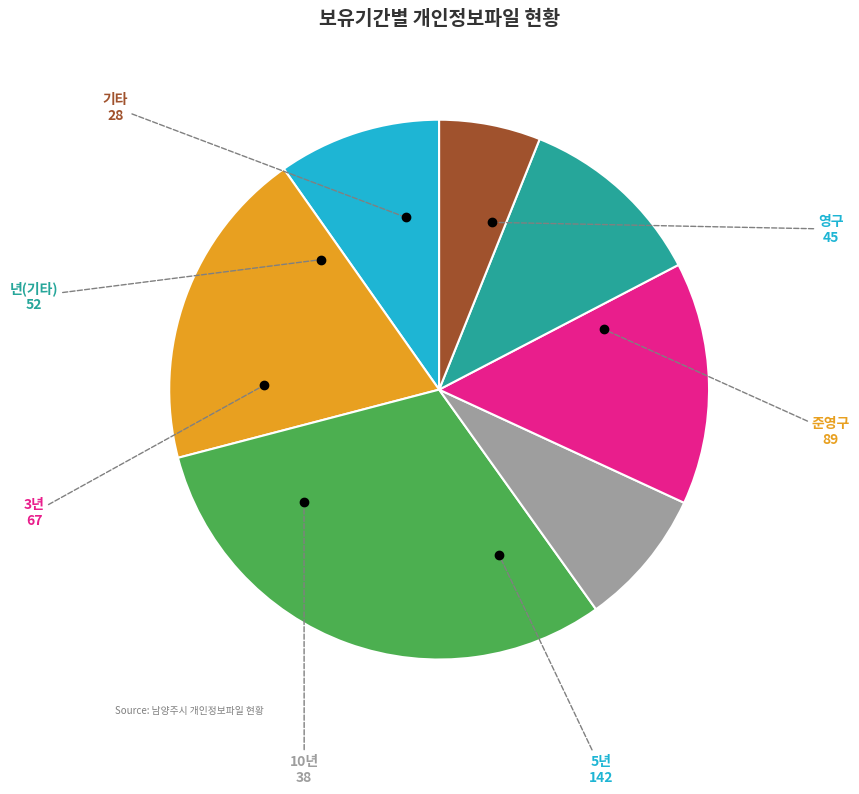

Is there a majority slice in this chart?

No